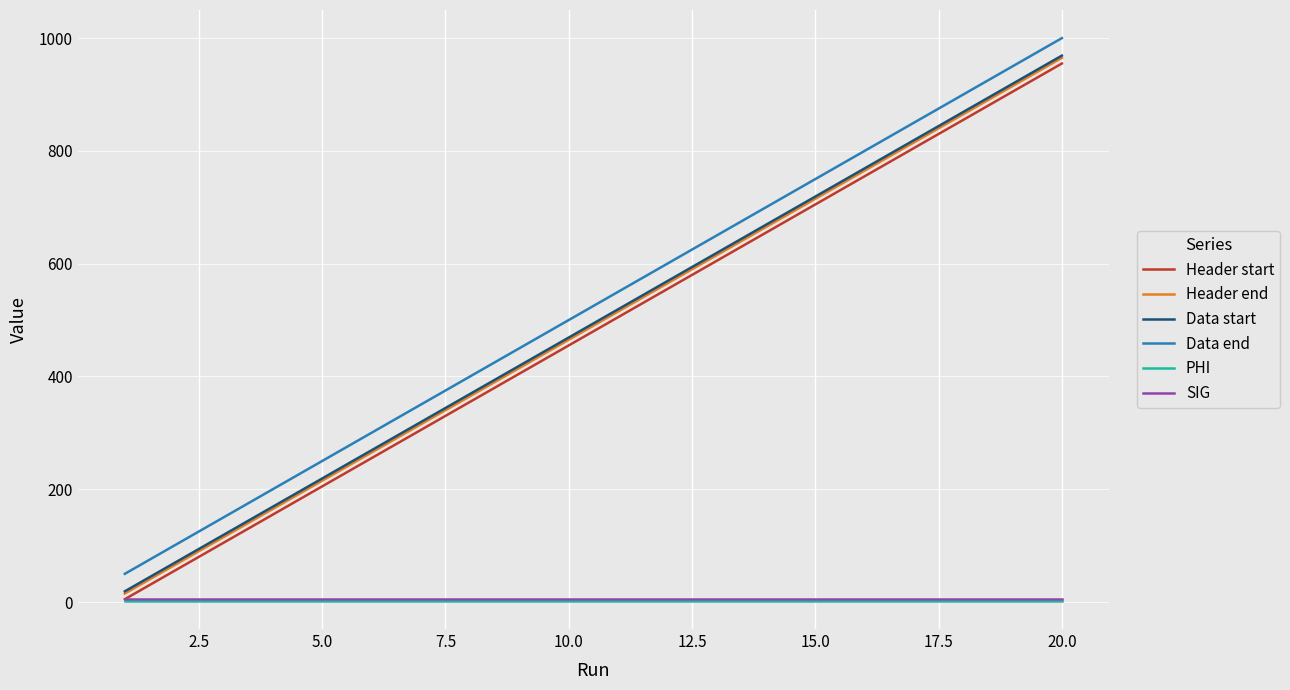

What is the maximum value for Data start?

969